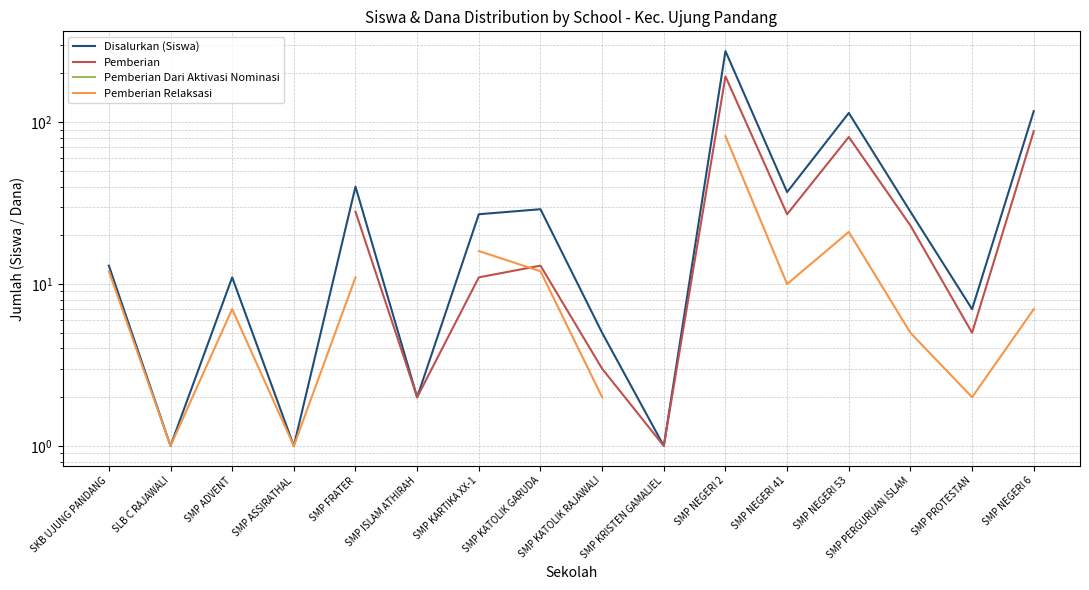

What are all the series names shown in the legend?

Disalurkan (Siswa), Pemberian, Pemberian Dari Aktivasi Nominasi, Pemberian Relaksasi